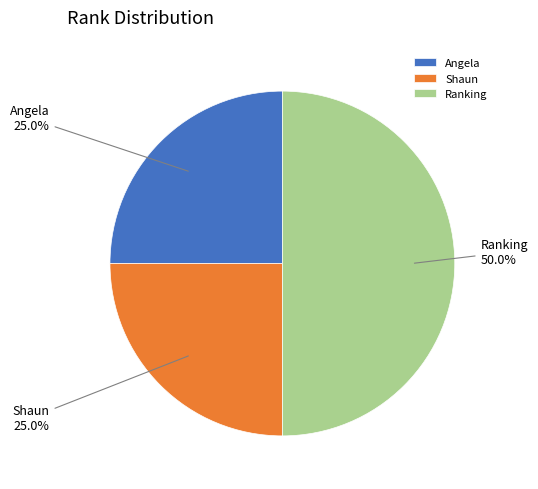

How many slices are in this pie chart?

3